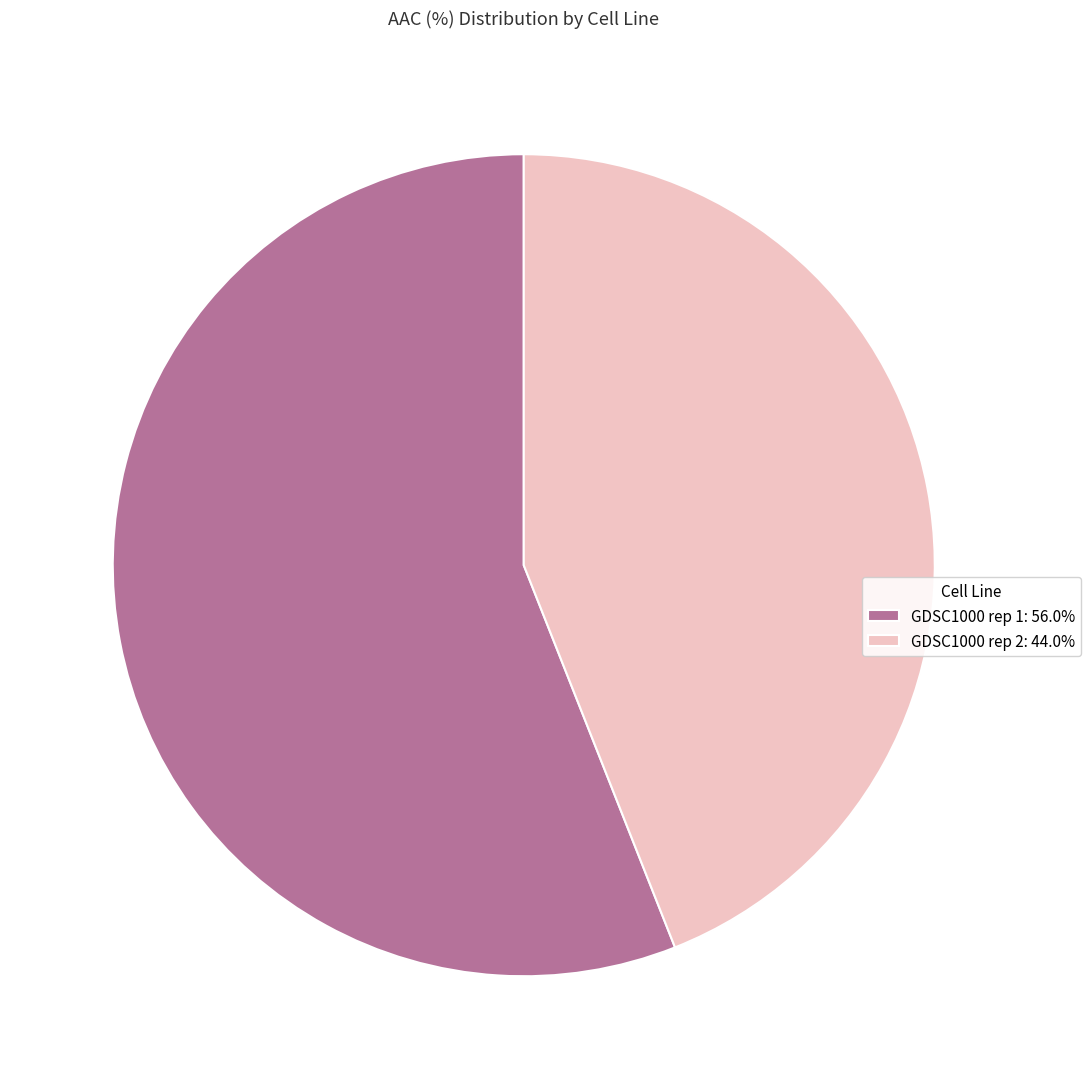

Does GDSC1000 rep 2 represent more than half of the total?

No